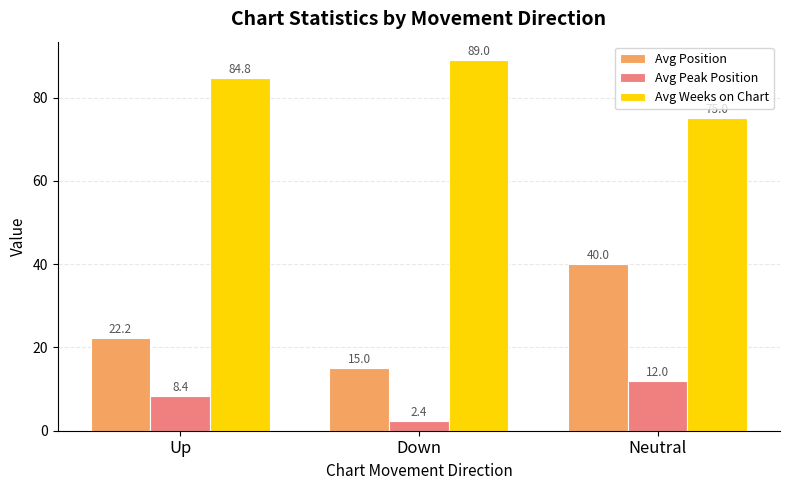

Which category has the highest value across all series?

Down